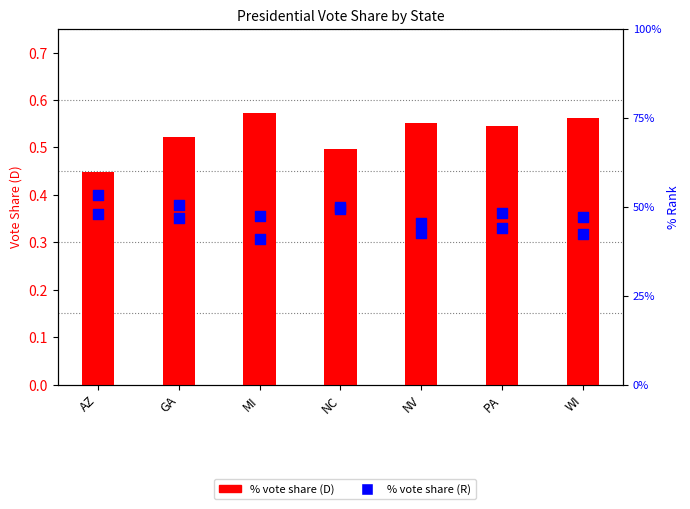

At how many categories does at least one series exceed 32?

7